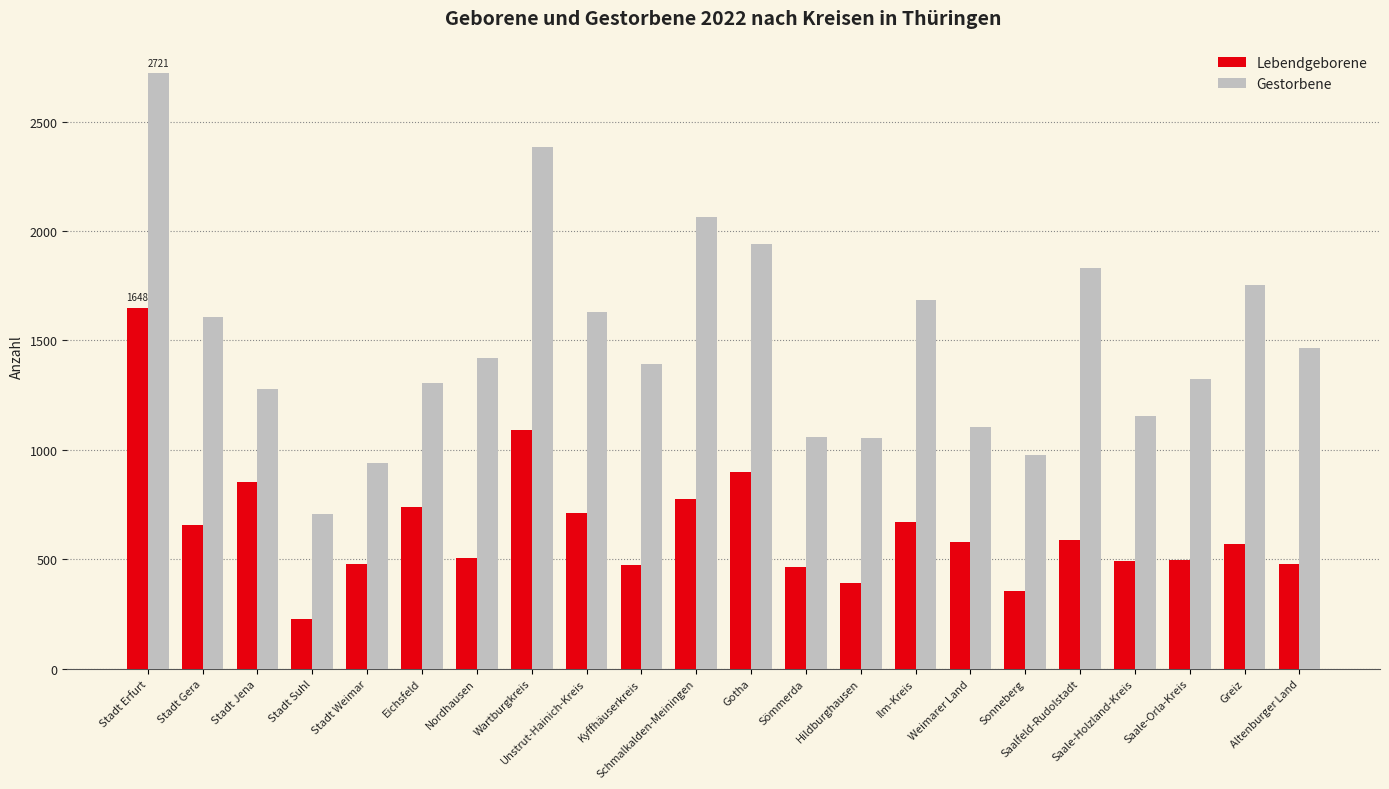

At which label is Lebendgeborene closest to 937?

Gotha